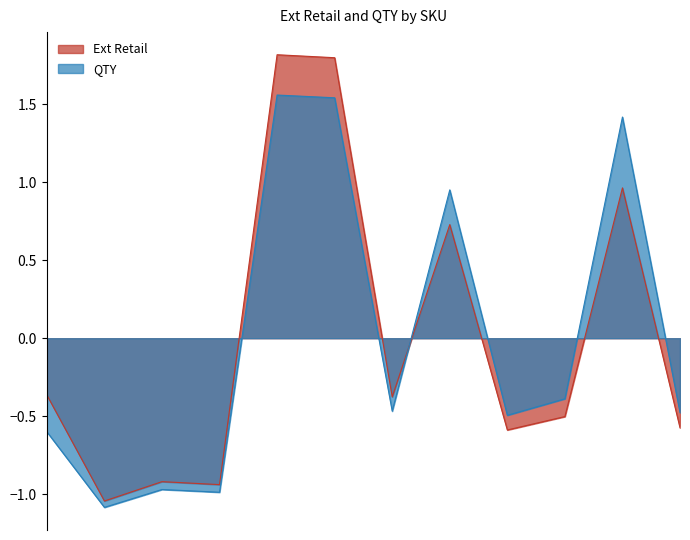

How many values in Ext Retail are below zero?

8